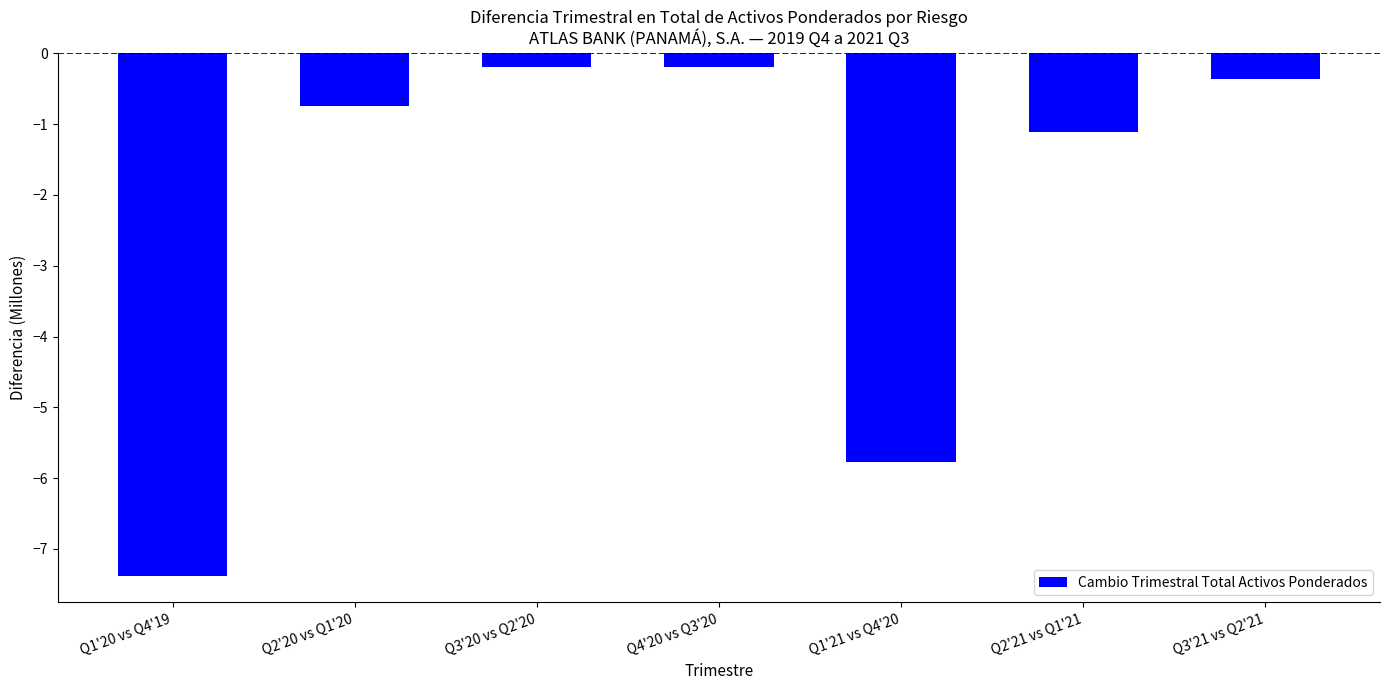

Between Q2'20 vs Q1'20 and Q4'20 vs Q3'20, which is larger?

Q4'20 vs Q3'20